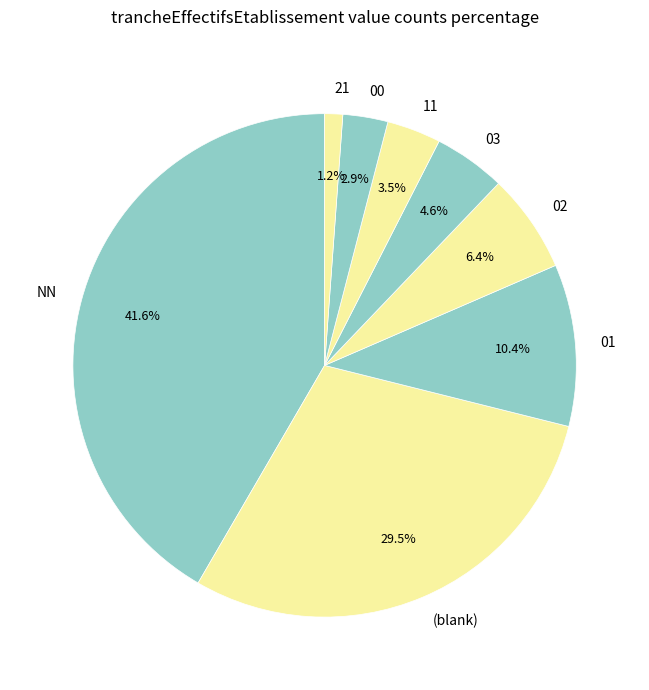

Combined, do 11 and 00 account for over 50%?

No